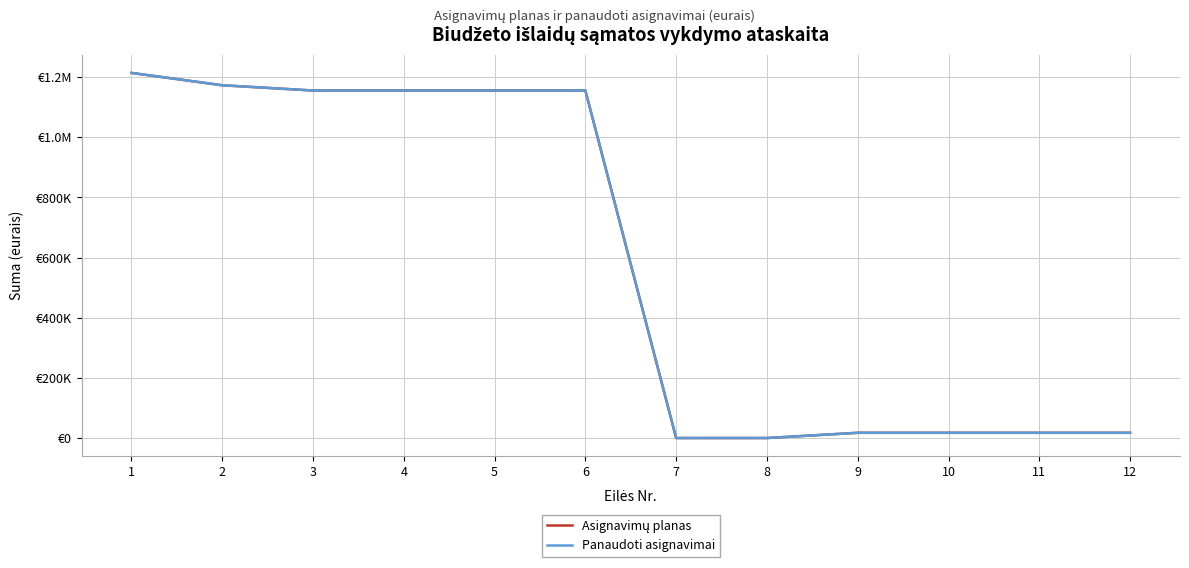

Does the chart have visible grid lines?

Yes